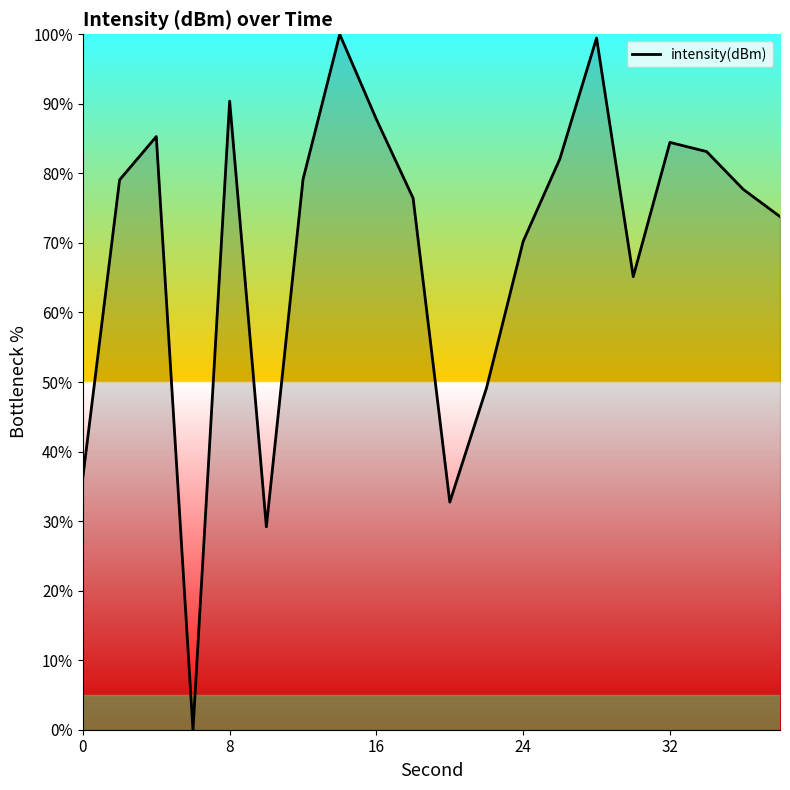

What is the greatest value displayed?

100.0